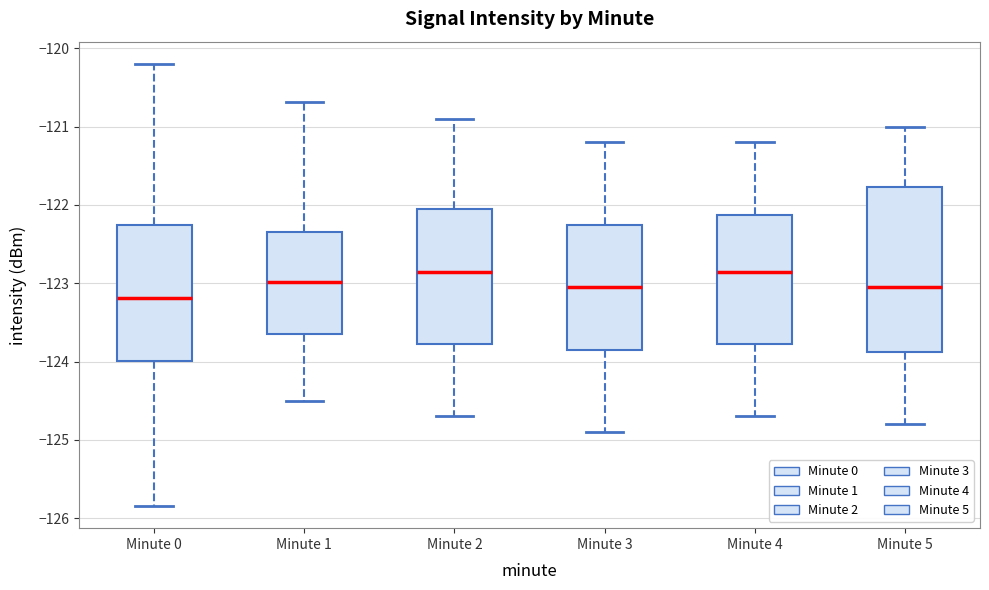

Reading left to right, read every box against the y-axis: the position of its median line, the range the box covers, and the ends of its whiskers. The values are not printed on the chart, so give them approximately, as read against the axis.

Minute 0: median -123.2, box -124.0 to -122.3, whiskers -125.8 to -120.2
Minute 1: median -123.0, box -123.6 to -122.3, whiskers -124.5 to -120.7
Minute 2: median -122.8, box -123.8 to -122.0, whiskers -124.7 to -120.9
Minute 3: median -123.0, box -123.8 to -122.2, whiskers -124.9 to -121.2
Minute 4: median -122.8, box -123.8 to -122.1, whiskers -124.7 to -121.2
Minute 5: median -123.0, box -123.9 to -121.8, whiskers -124.8 to -121.0